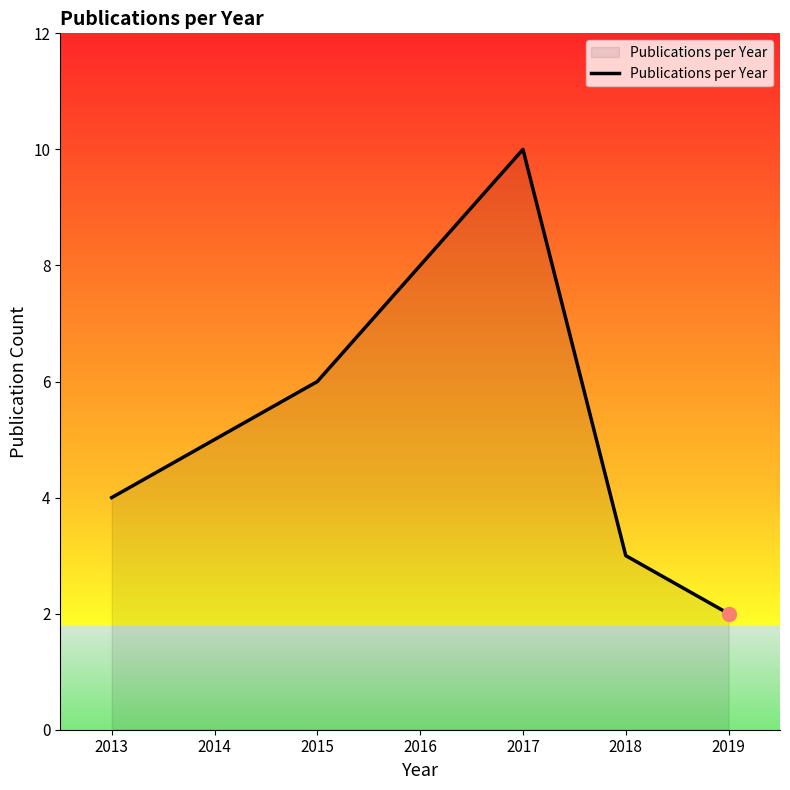

Which category has the highest value across all series?

2017